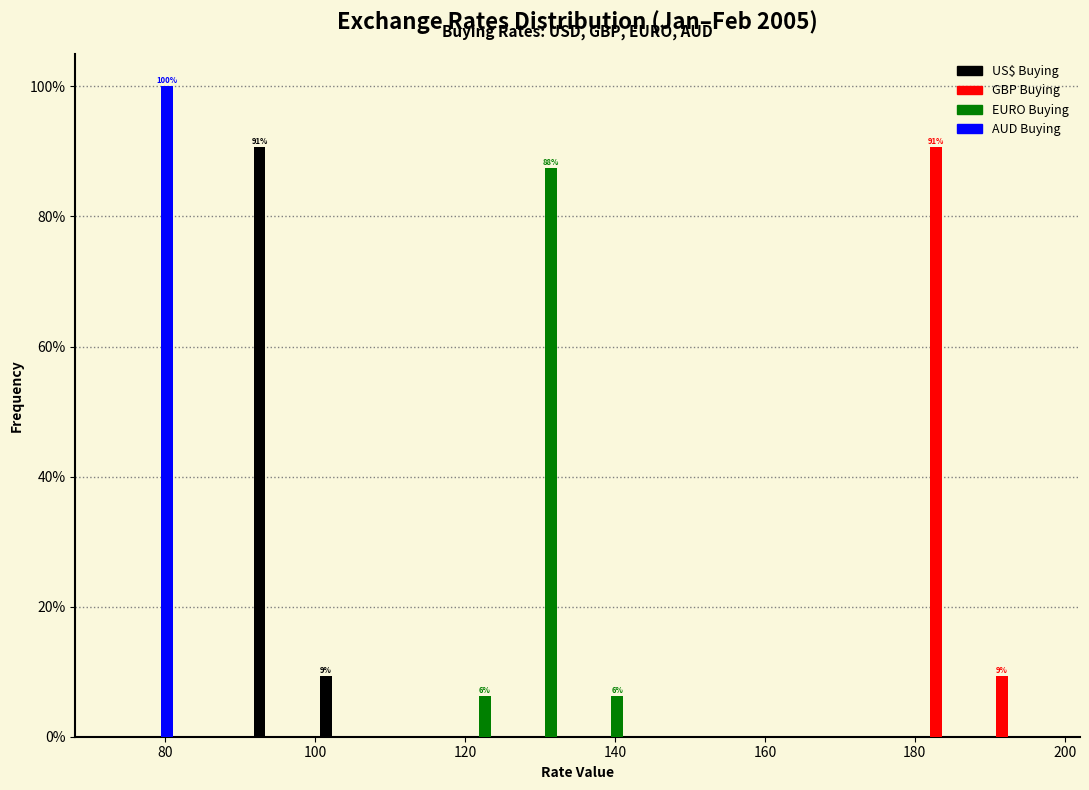

In the US$ Buying series, which range on the x-axis has the tallest bar?

90 to 100